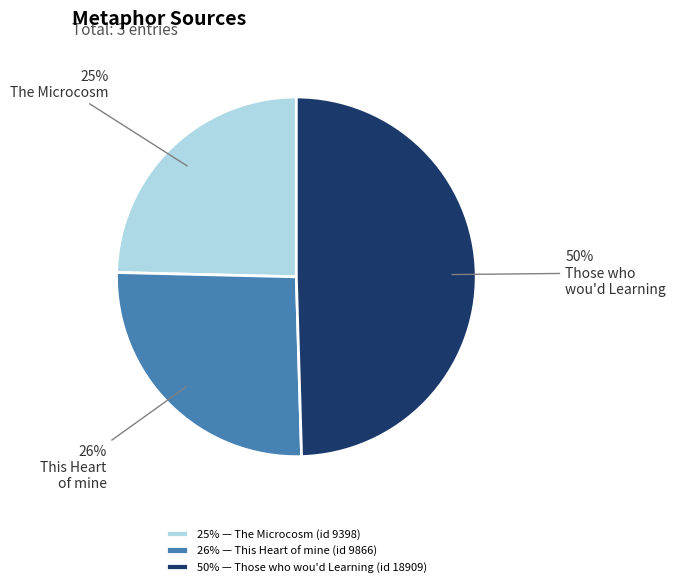

To the nearest percent, what is the average slice percentage?

33%